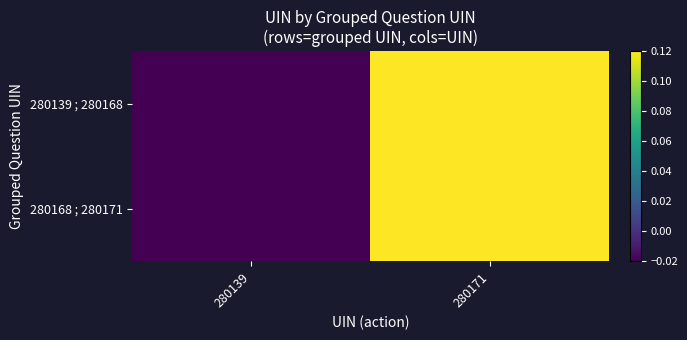

Which category has the lowest value across all series?

280139